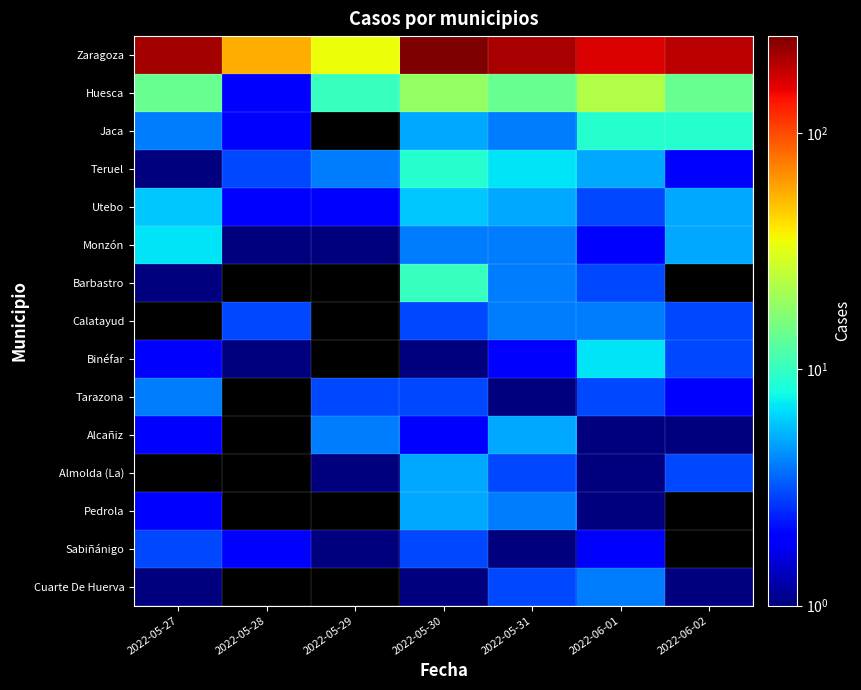

At 2022-05-30, list the series in order from smallest to largest.

Binéfar, Cuarte De Huerva, Alcañiz, Calatayud, Tarazona, Sabiñánigo, Monzón, Jaca, Almolda (La), Pedrola, Utebo, Teruel, Barbastro, Huesca, Zaragoza